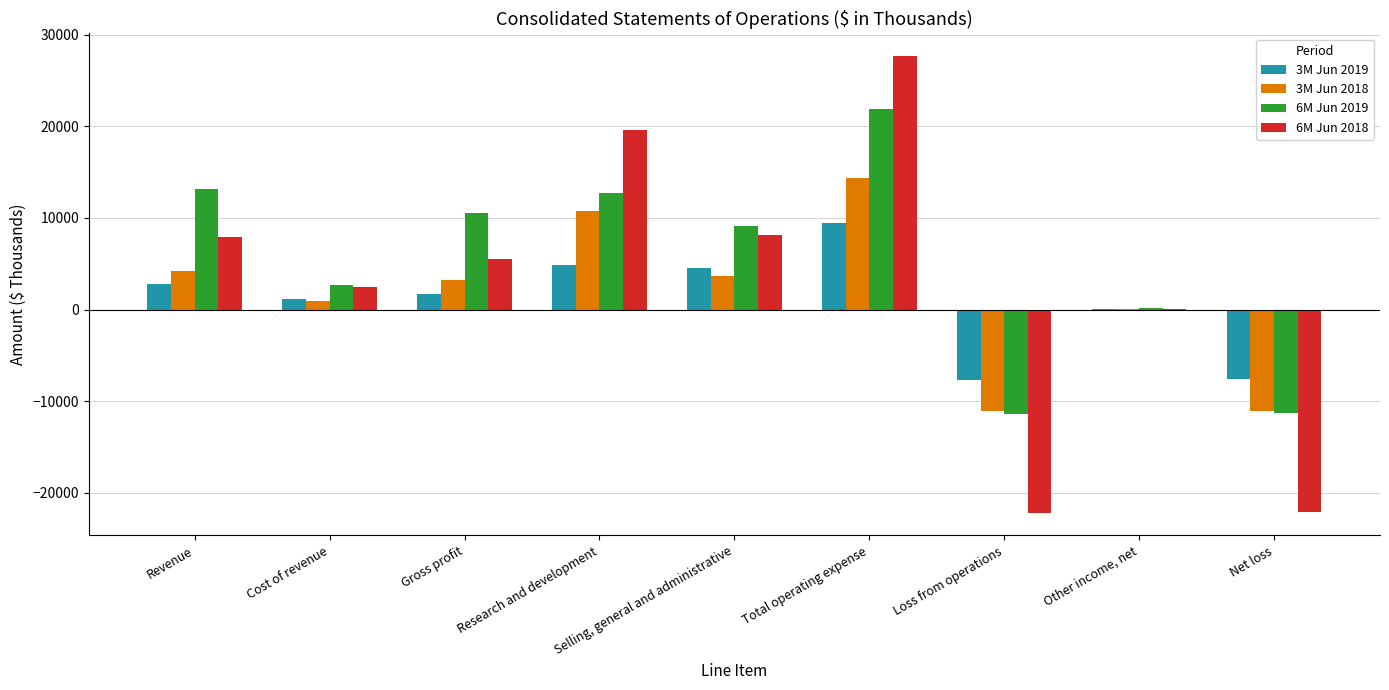

Count the number of data series in this chart.

4